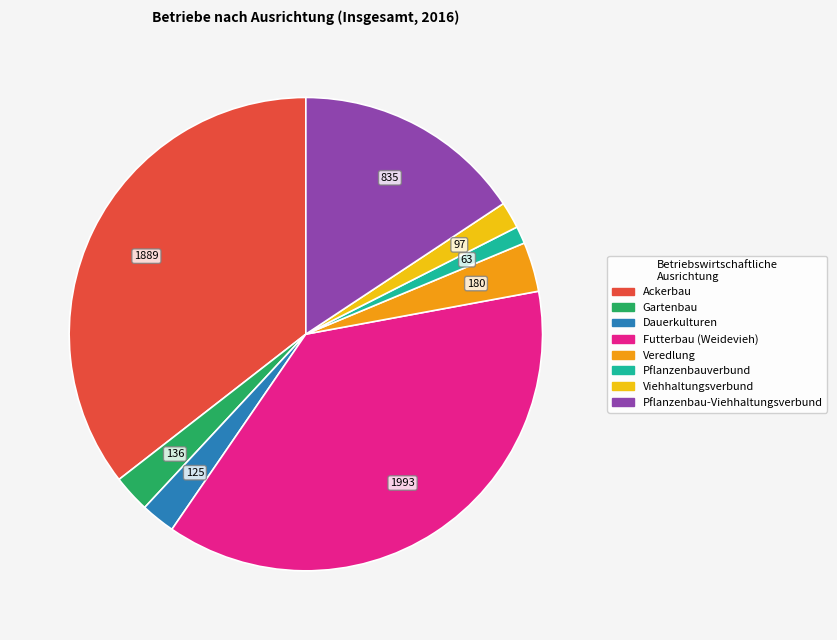

Does Pflanzenbauverbund account for over 50% of the chart?

No